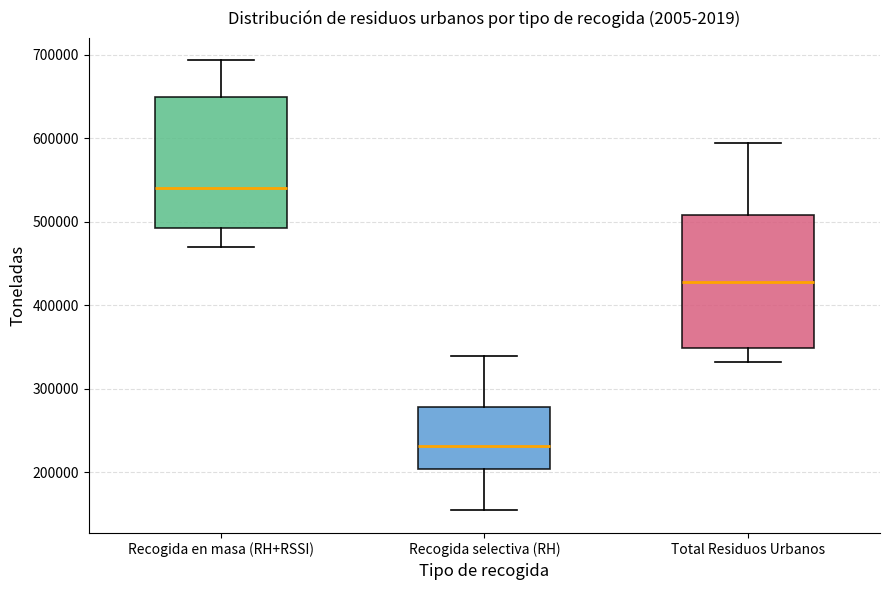

Reading left to right, read every box against the y-axis: the position of its median line, the range the box covers, and the ends of its whiskers. The values are not printed on the chart, so give them approximately, as read against the axis.

Recogida en masa (RH+RSSI): median 540000, box 490000 to 650000, whiskers 470000 to 690000
Recogida selectiva (RH): median 230000, box 200000 to 280000, whiskers 150000 to 340000
Total Residuos Urbanos: median 430000, box 350000 to 510000, whiskers 330000 to 590000